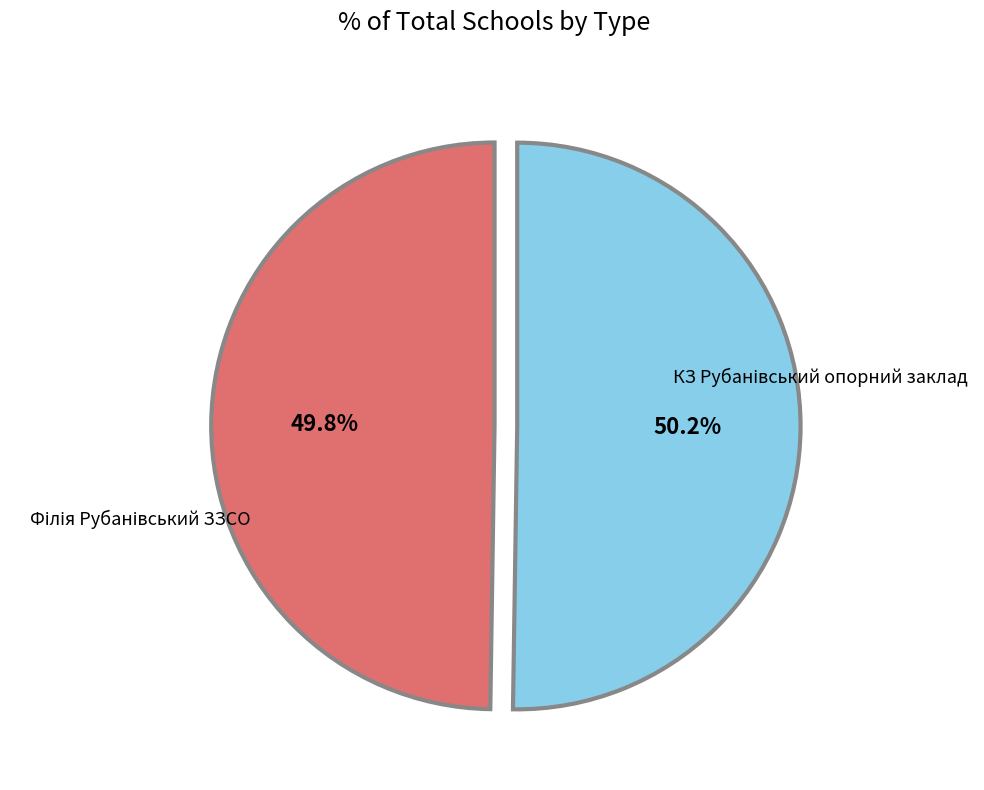

Does any single category account for the majority?

Yes